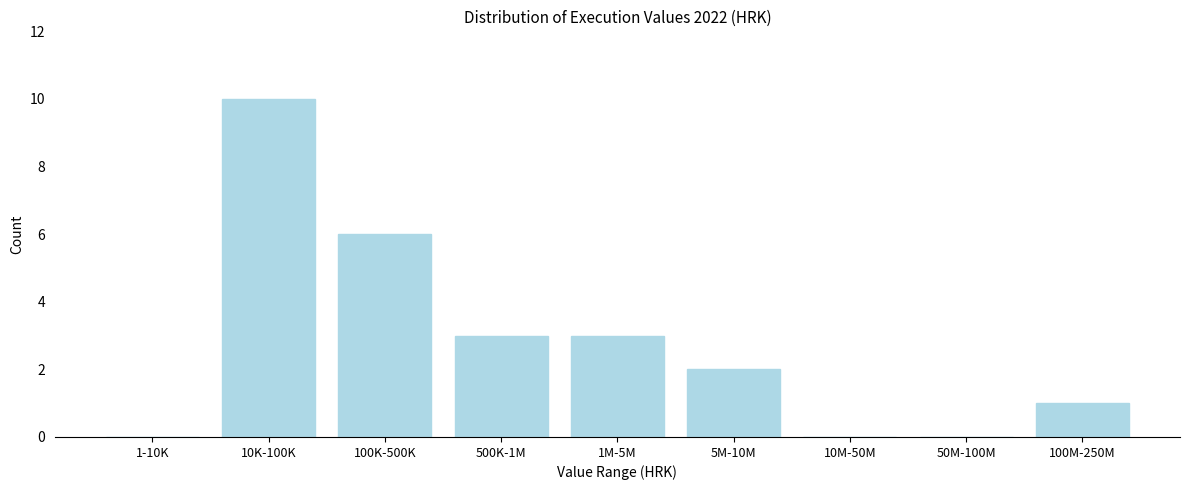

Reading left to right, extract all data points from this chart.

1-10K=0	10K-100K=10	100K-500K=6	500K-1M=3	1M-5M=3	5M-10M=2	10M-50M=0	50M-100M=0	100M-250M=1